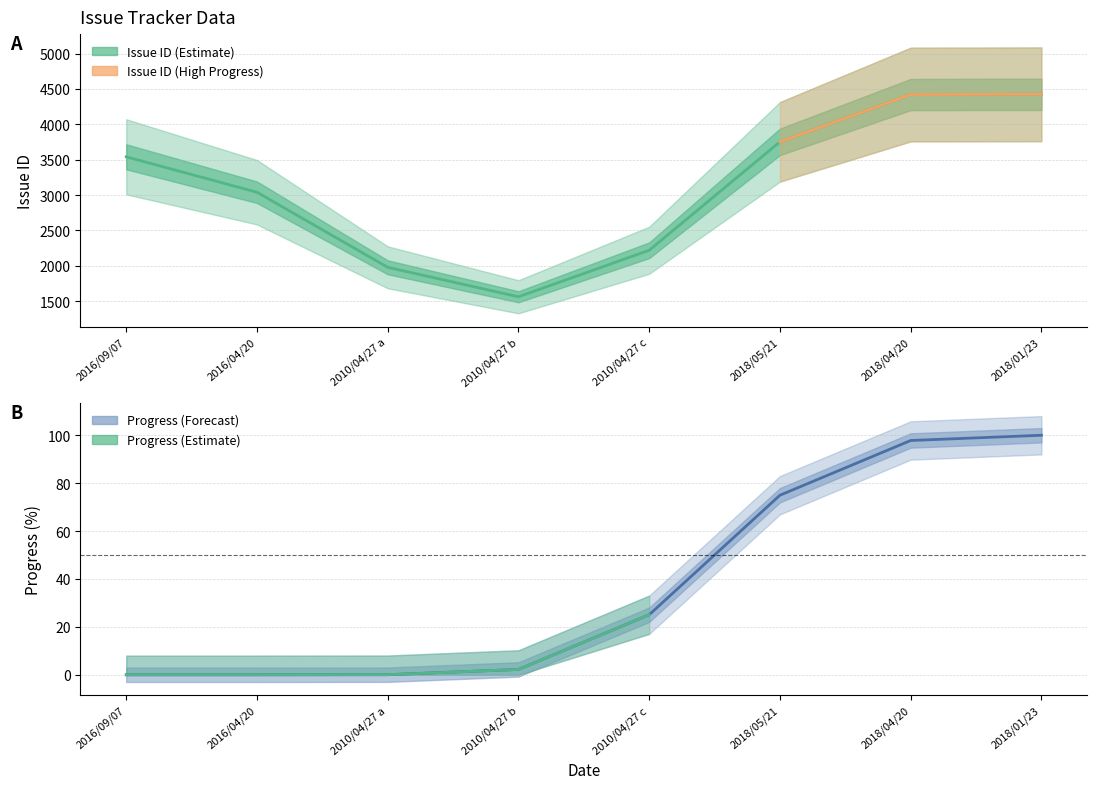

How many categories are shown in the chart?

8